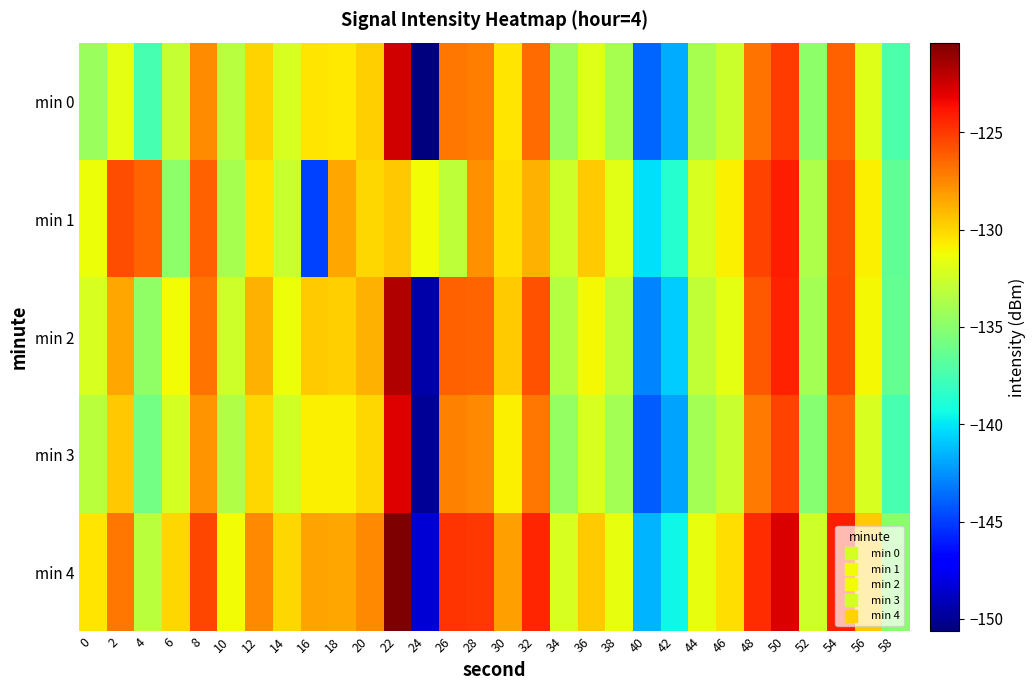

What is the difference between the highest and lowest values at 10?

2.7